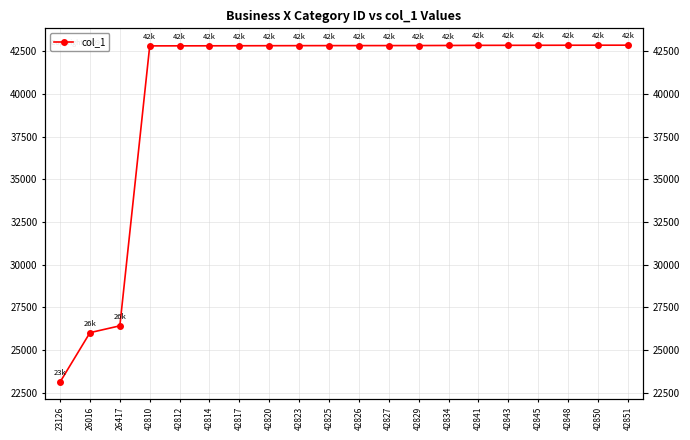

The value at 26417 is 26417. True or false?

True